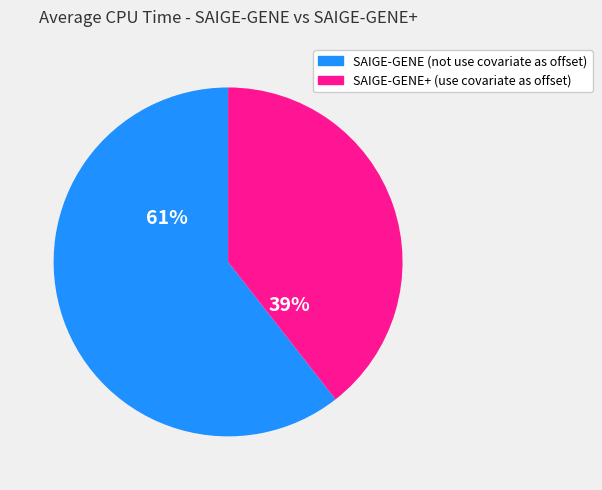

Rank the categories by value from highest to lowest.

SAIGE-GENE (not use covariate as offset), SAIGE-GENE+ (use covariate as offset)